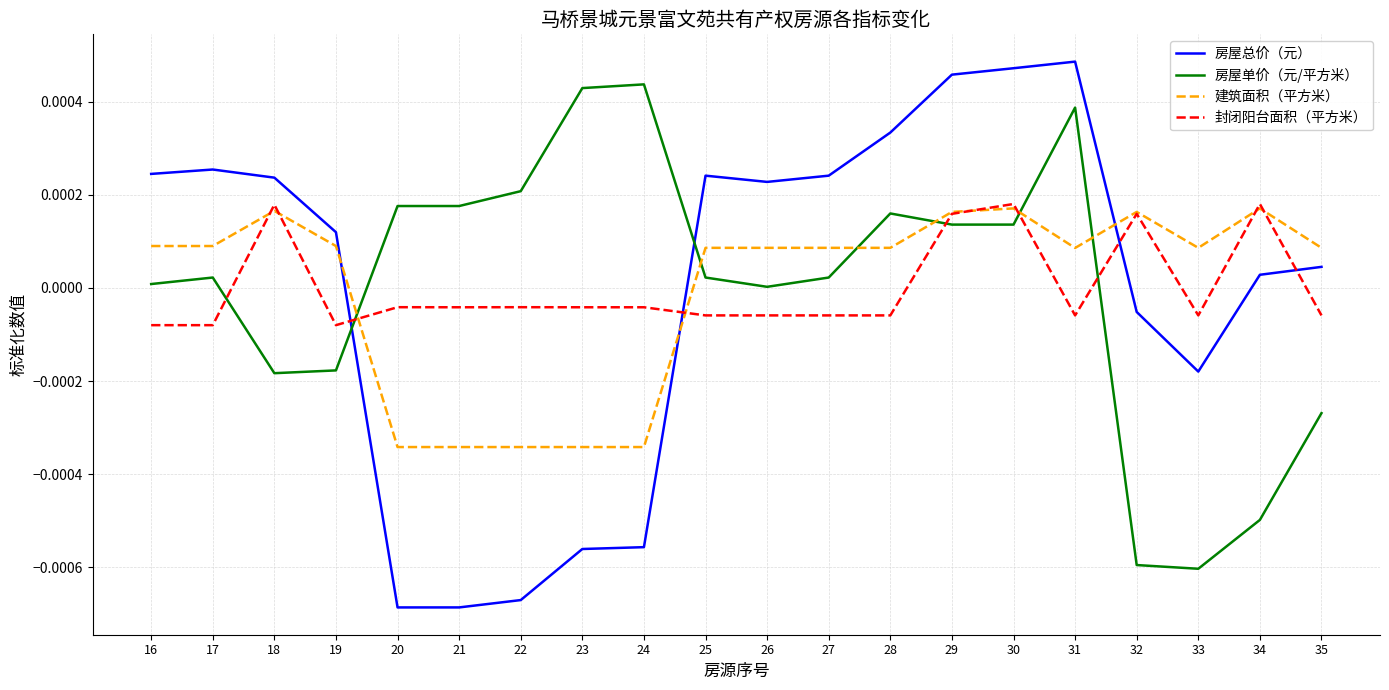

How many positive values does the 建筑面积（平方米） series have?

15